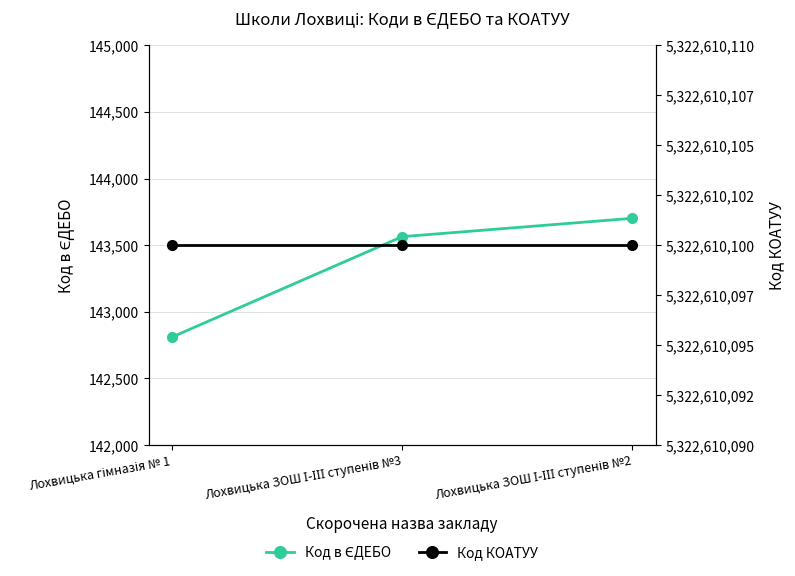

What position from the left is Лохвицька ЗОШ І-ІІІ ступенів №3?

2